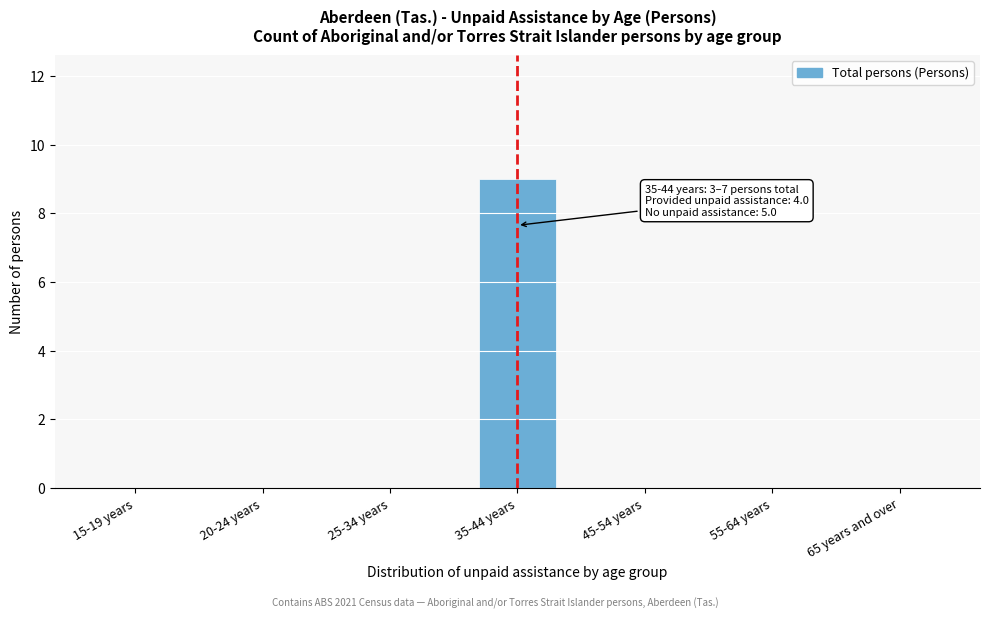

Reading left to right, extract all data points from this chart.

15-19 years=0	20-24 years=0	25-34 years=0	35-44 years=9	45-54 years=0	55-64 years=0	65 years and over=0